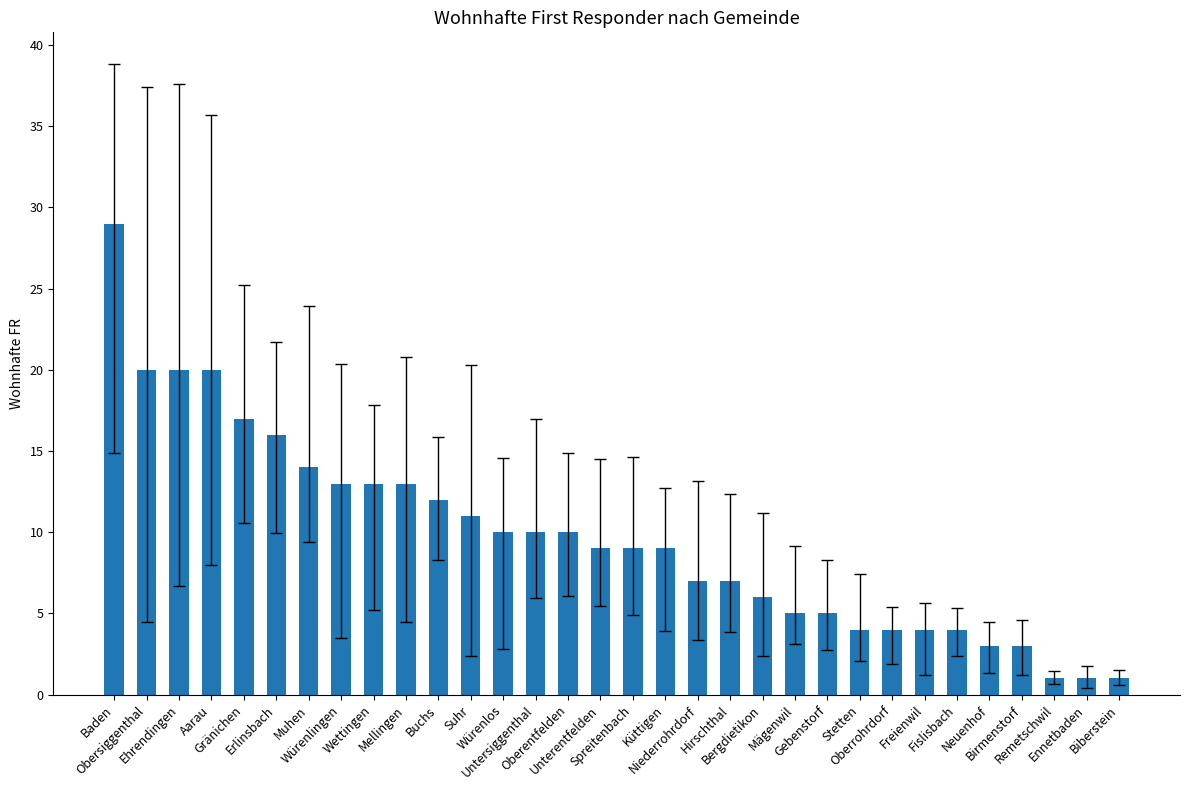

What is the change in value from Gränichen to Mellingen?

-4